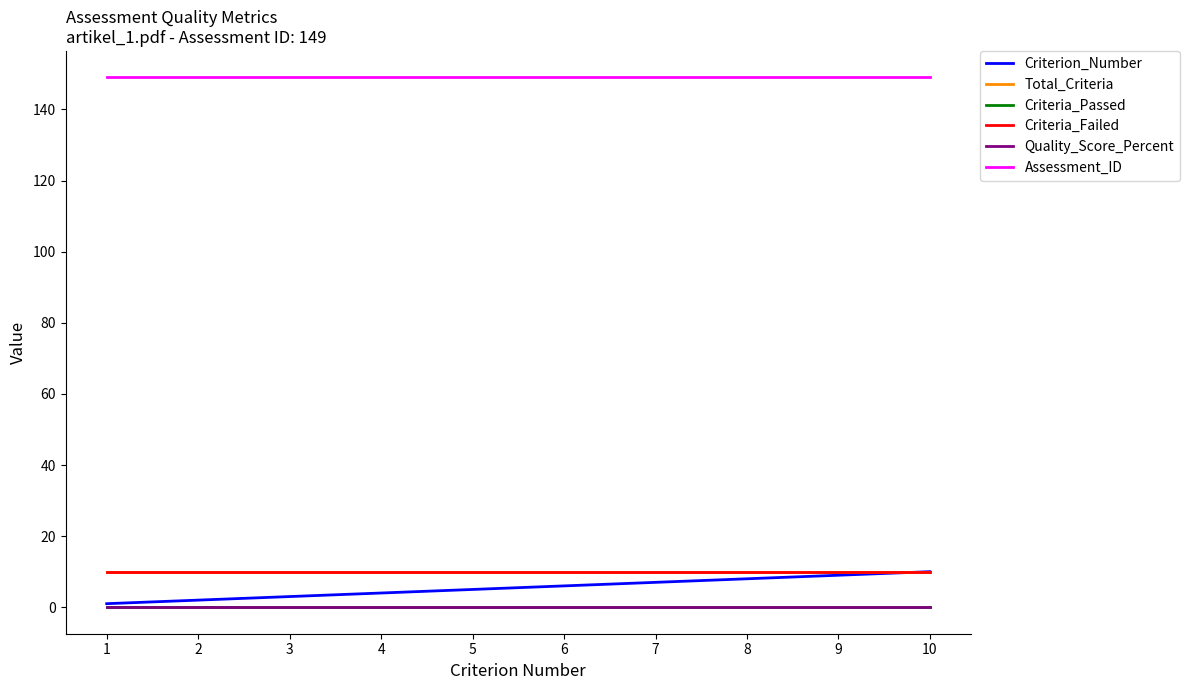

At which category is the sum across all series the highest?

10